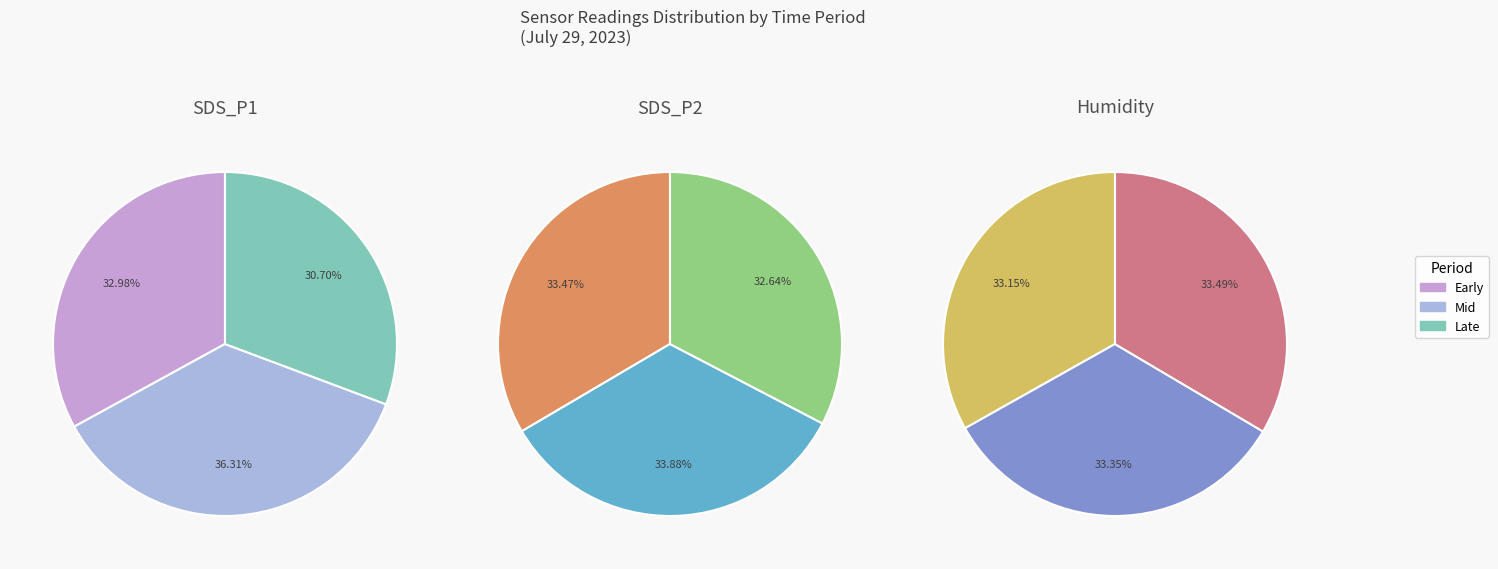

Does 11 represent more than half of the total?

No